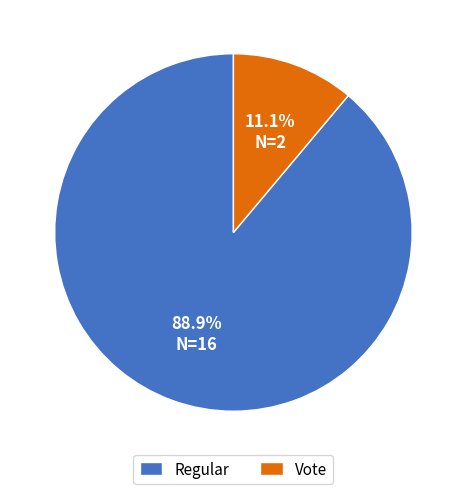

Rank the categories by value from lowest to highest.

Vote, Regular